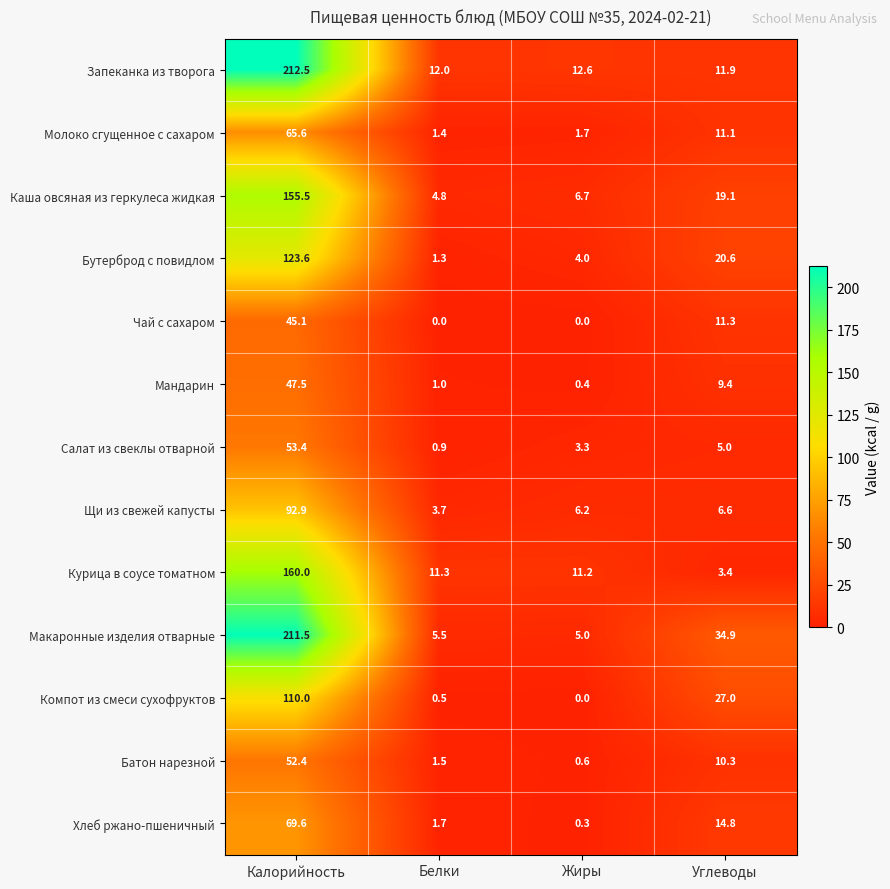

What is the difference between the maximum and minimum values in the Салат из свеклы отварной series?

52.5